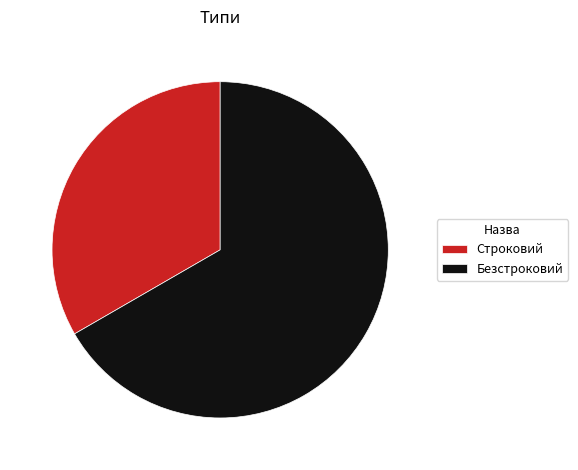

Between Безстроковий and Строковий, which is larger?

Безстроковий